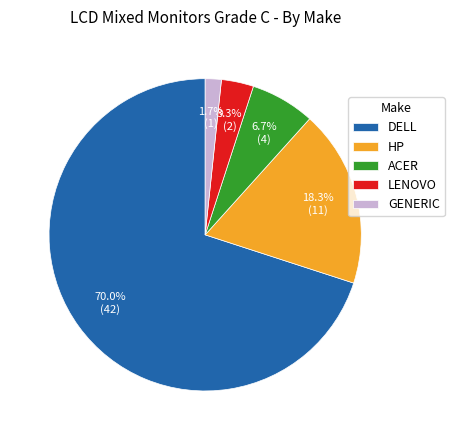

How much of the chart is everything except DELL?

30.0%